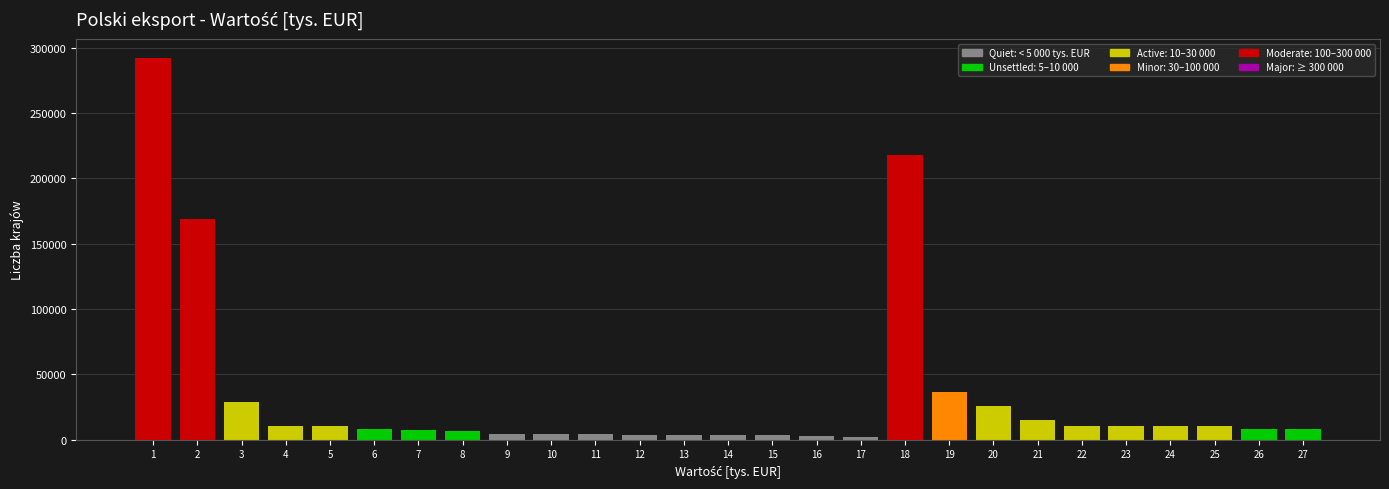

The value at 3 is 42860.6. True or false?

False